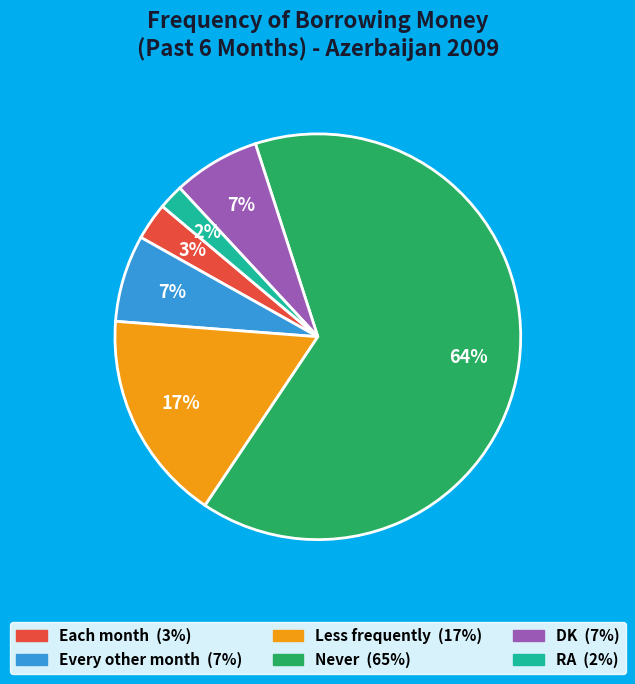

Do DK and Each month together represent more than half of the pie?

No